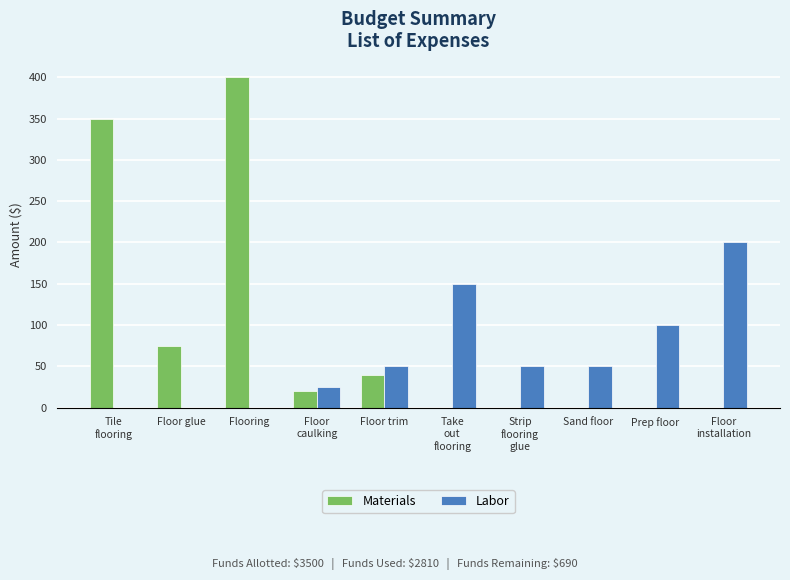

Is the value of Labor at Prep floor greater than the value of Materials at Floor glue?

Yes